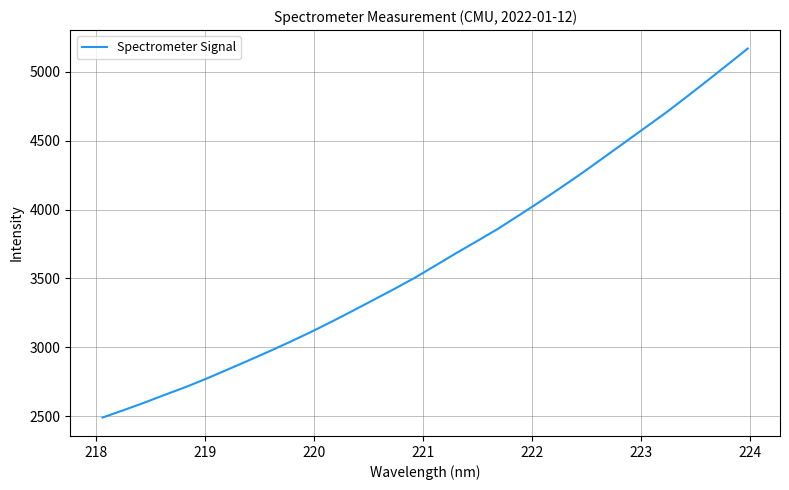

What is the maximum value shown in the chart?

5168.1